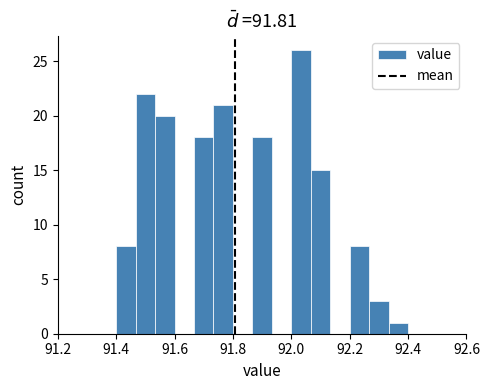

Around what value on the x-axis is the tallest bar? Give the approximate position of its centre, as read against the axis.

92.04